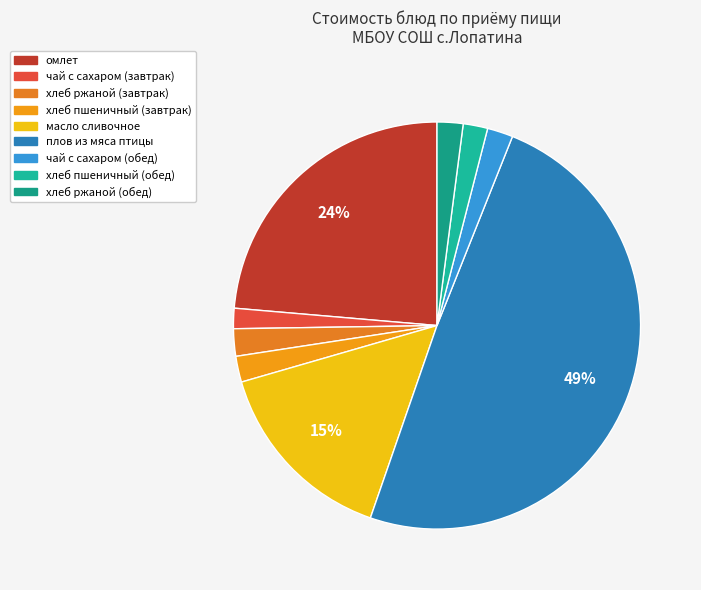

To the nearest percent, what is the difference between the largest and smallest slice percentages?

48%